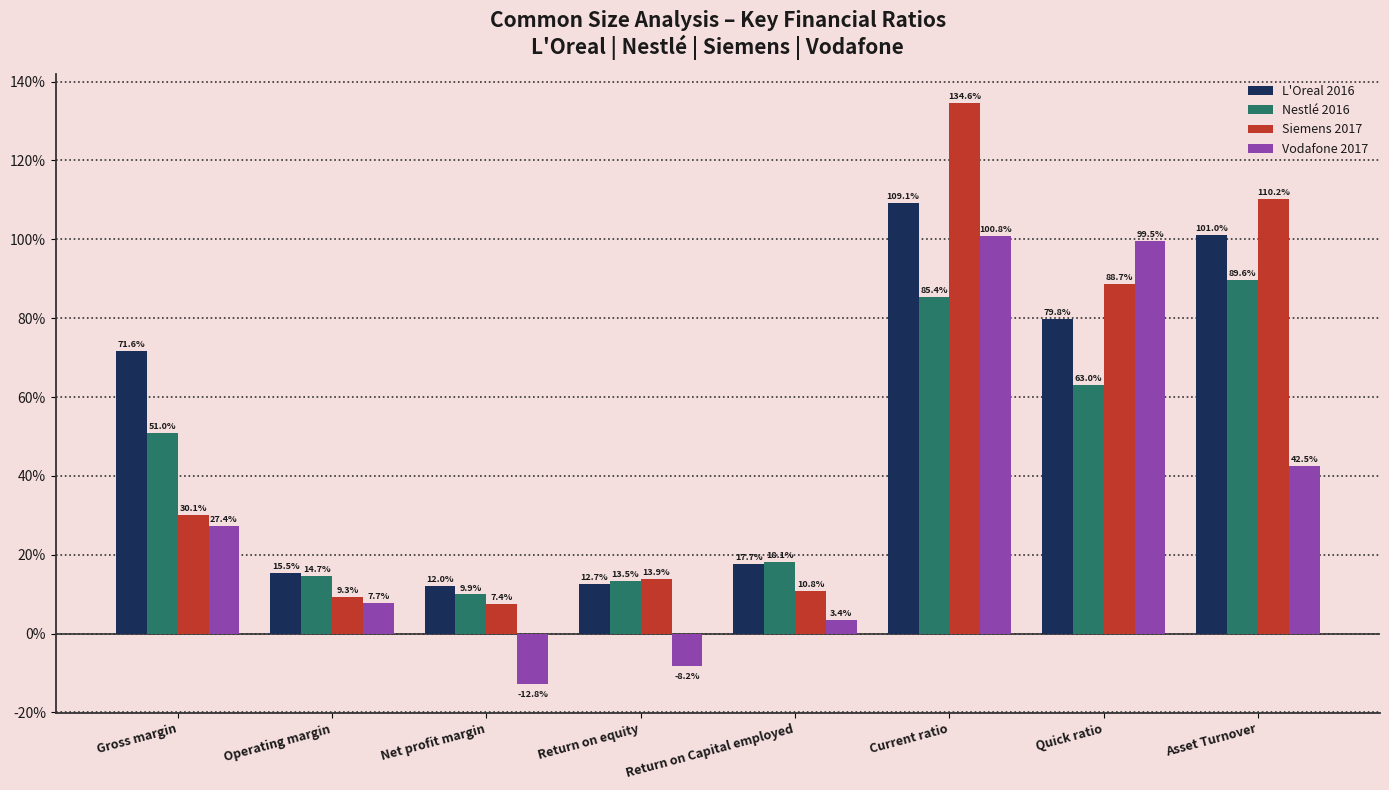

What are all the series names shown in the legend?

L'Oreal 2016, Nestlé 2016, Siemens 2017, Vodafone 2017